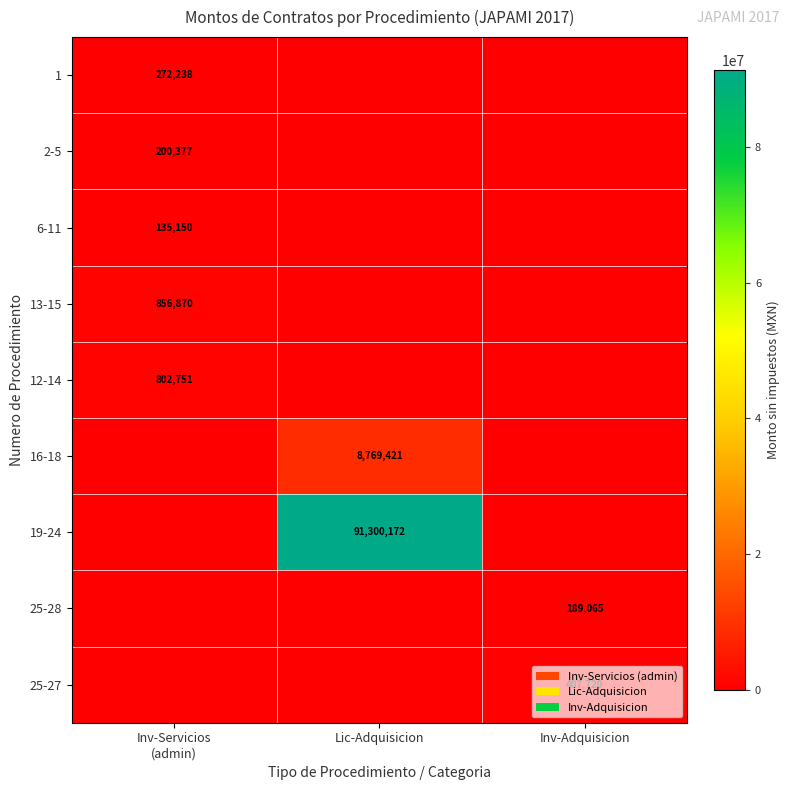

The value of 25-28 at Lic-Adquisicion is 0.0. True or false?

True